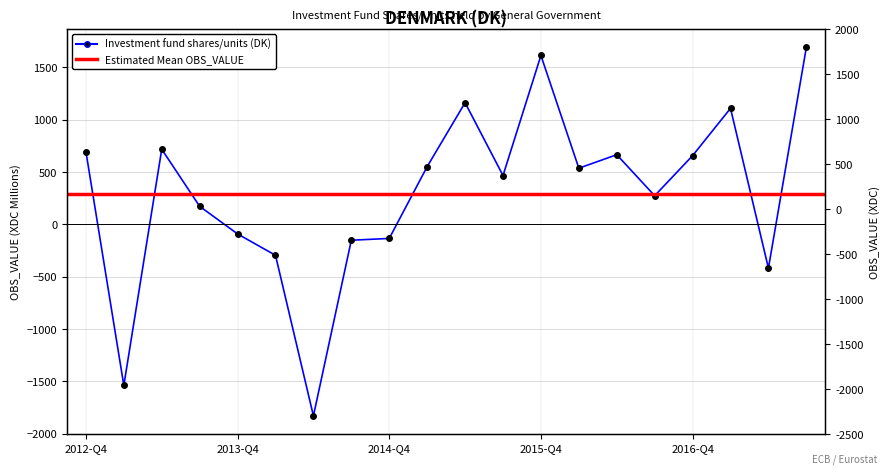

What is the sum of all values?

5841